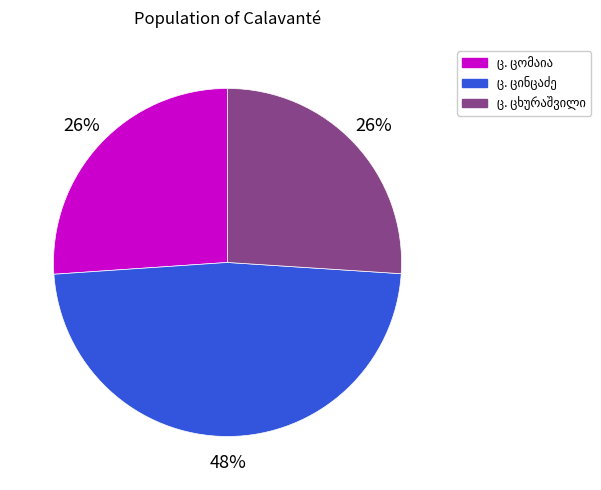

To the nearest percent, what is the difference between the largest and smallest slice percentages?

22%